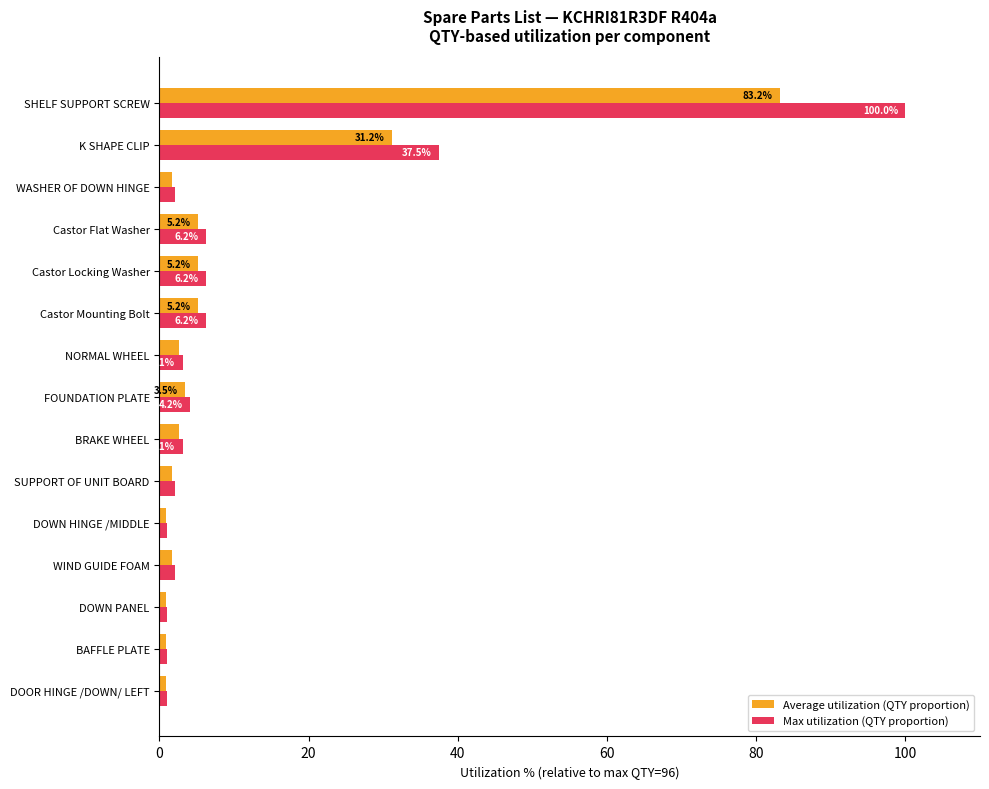

At which label is Max utilization (QTY proportion) closest to 50?

K SHAPE CLIP